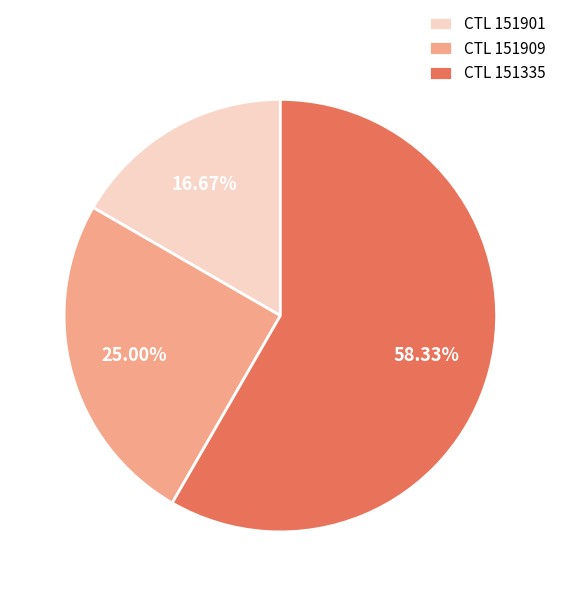

Is the sum of CTL 151335 and CTL 151909 greater than half?

Yes